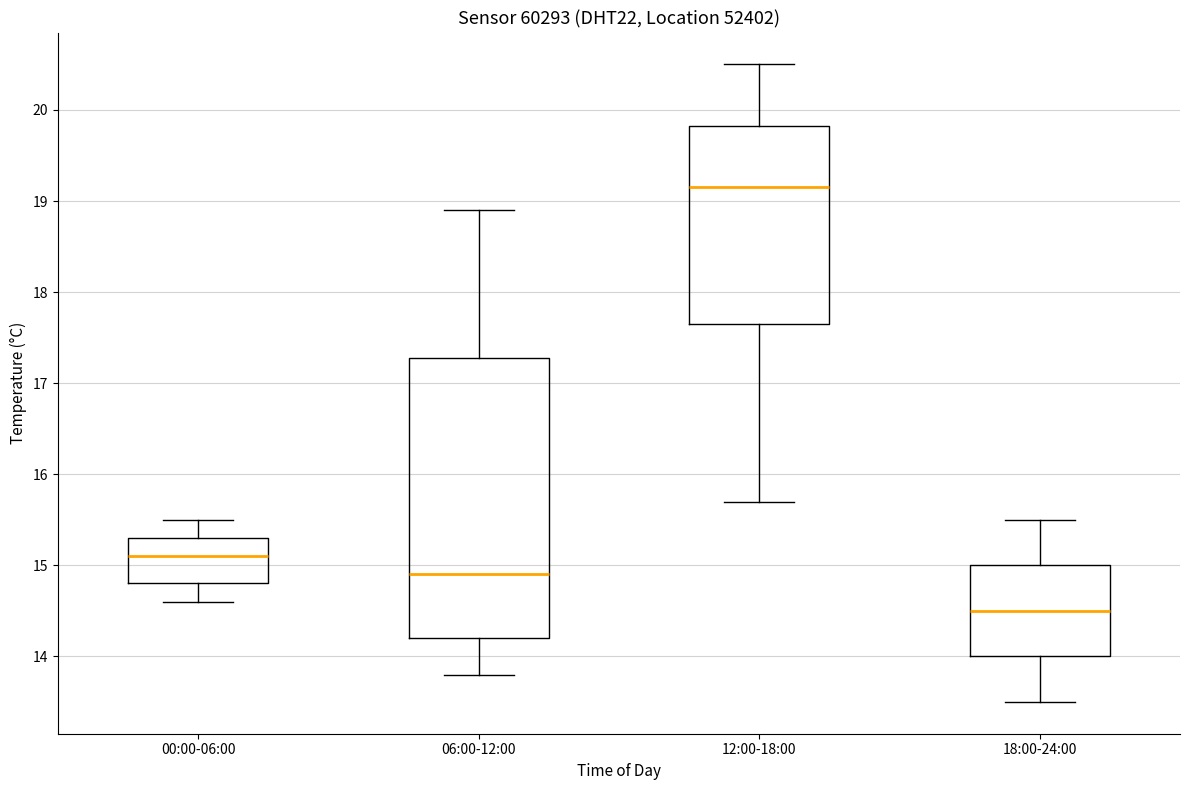

Where does the upper whisker of the box for 06:00-12:00 end on the y-axis? The values are not printed on the chart, so give them approximately, as read against the axis.

18.9